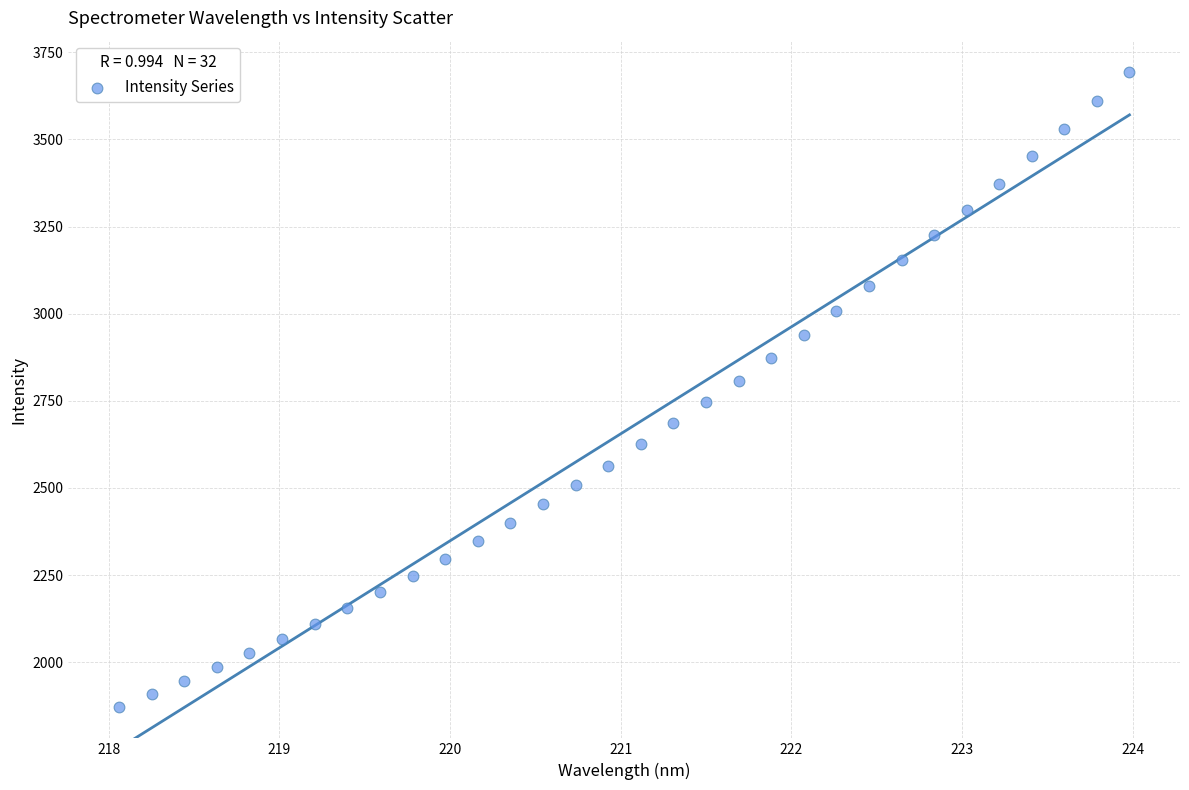

What is the range of X values (max minus min)?

5.9